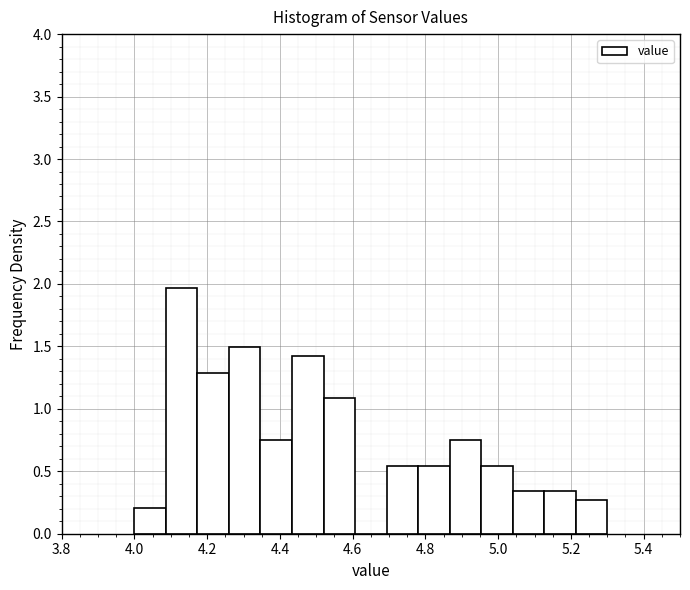

Over which range of the x-axis is the bar tallest?

4.08 to 4.18